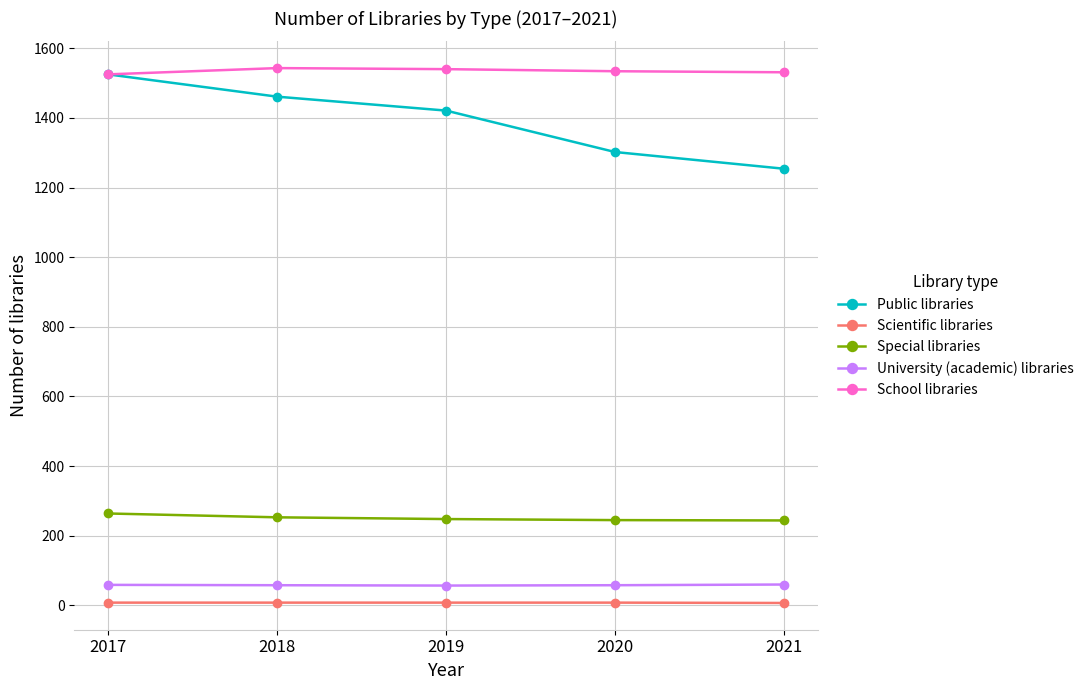

Which series changed the most between 2018 and 2019?

Public libraries